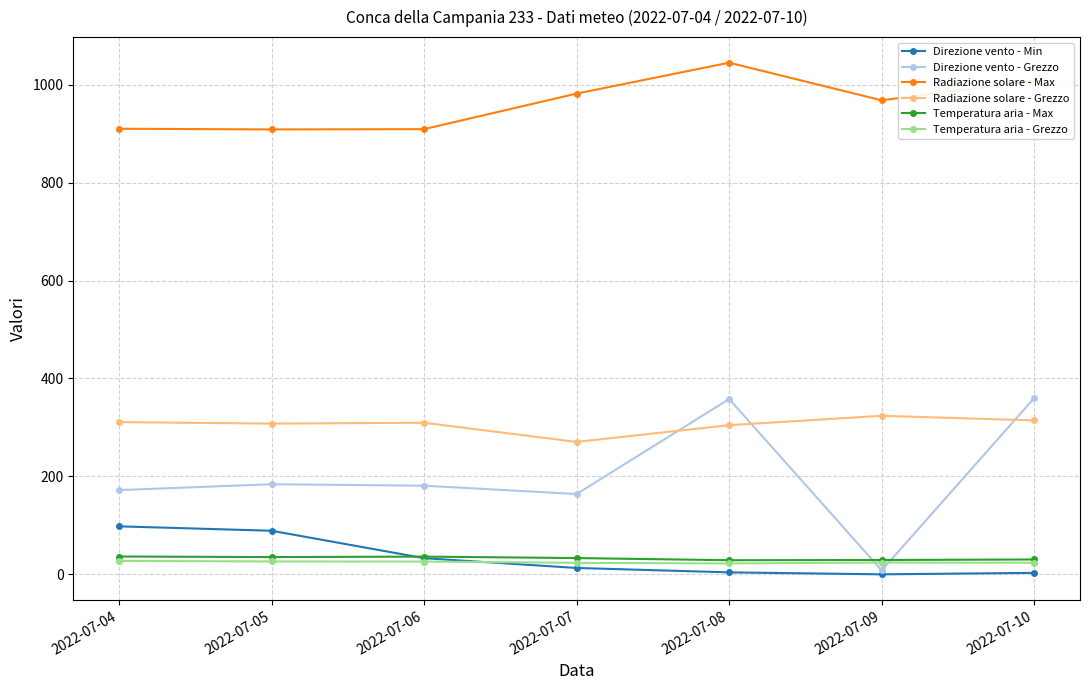

Which series has the widest spread of values?

Direzione vento - Grezzo